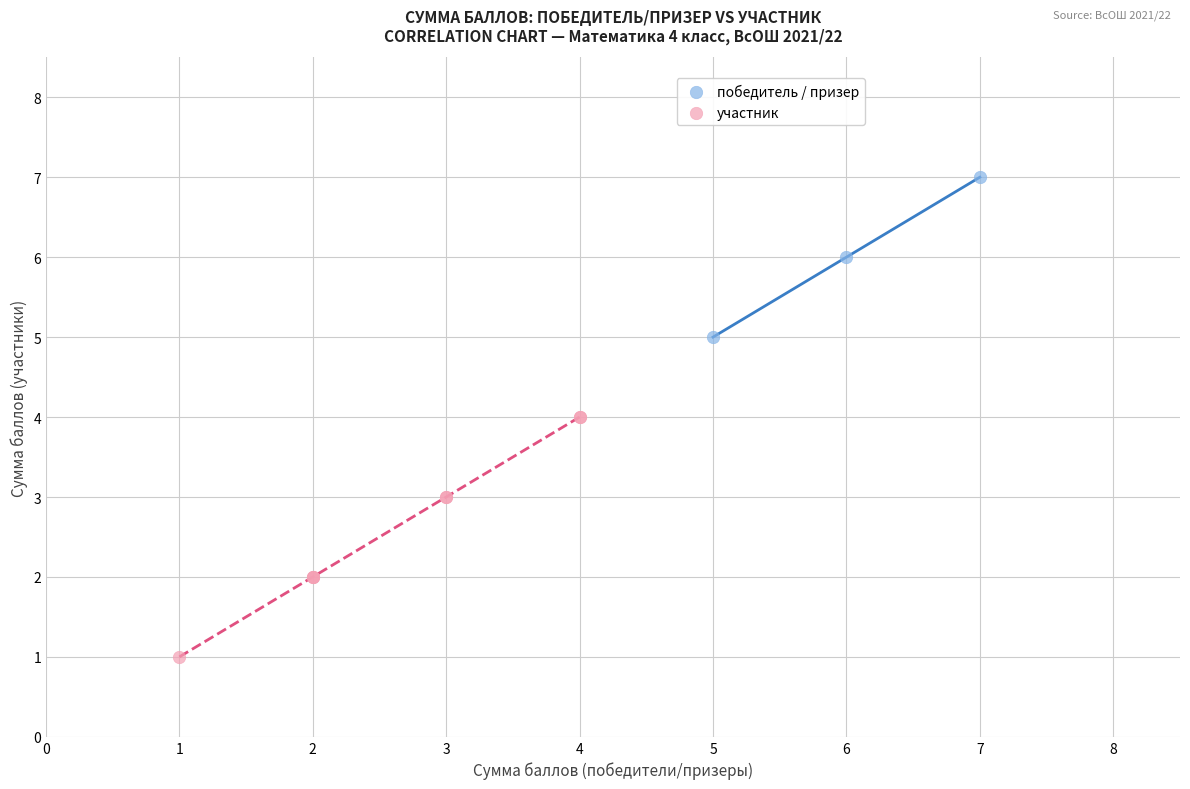

Which series has the widest spread of Y values?

участник